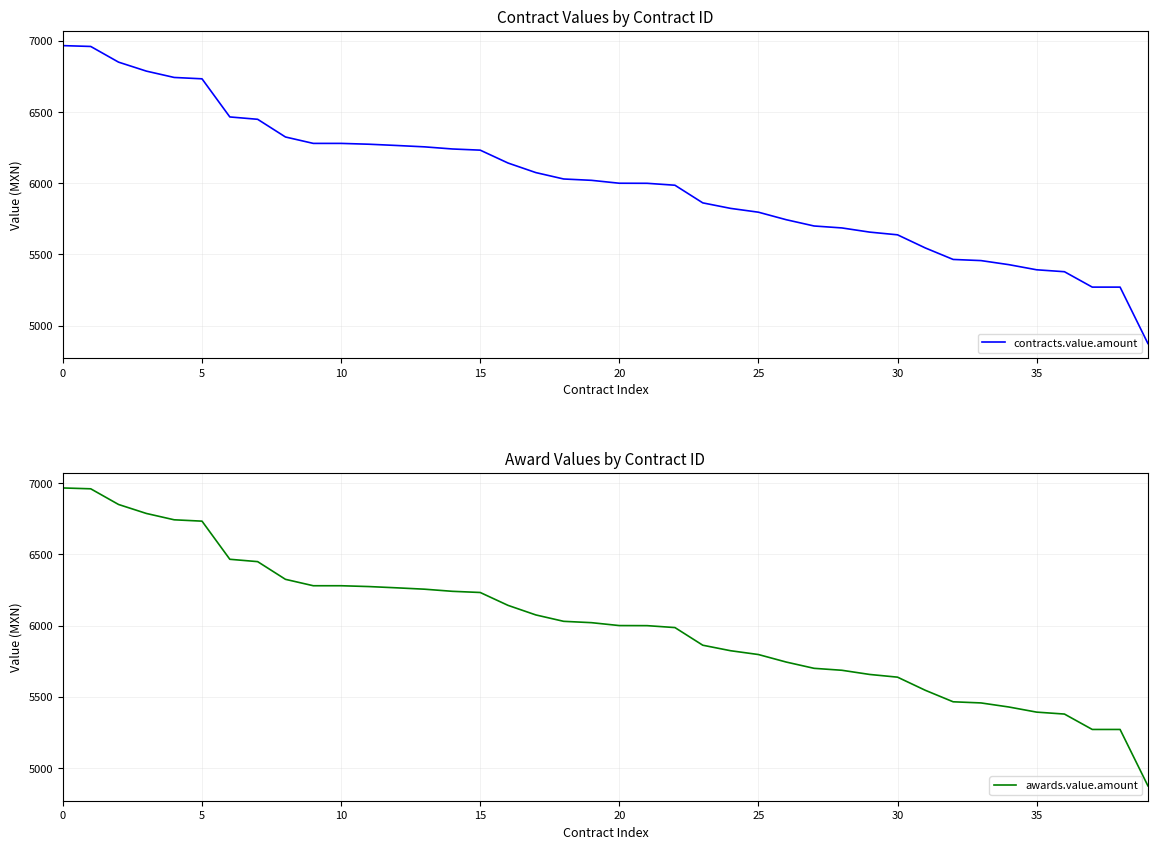

True or false: awards.value.amount and contracts.value.amount cross at least once.

False